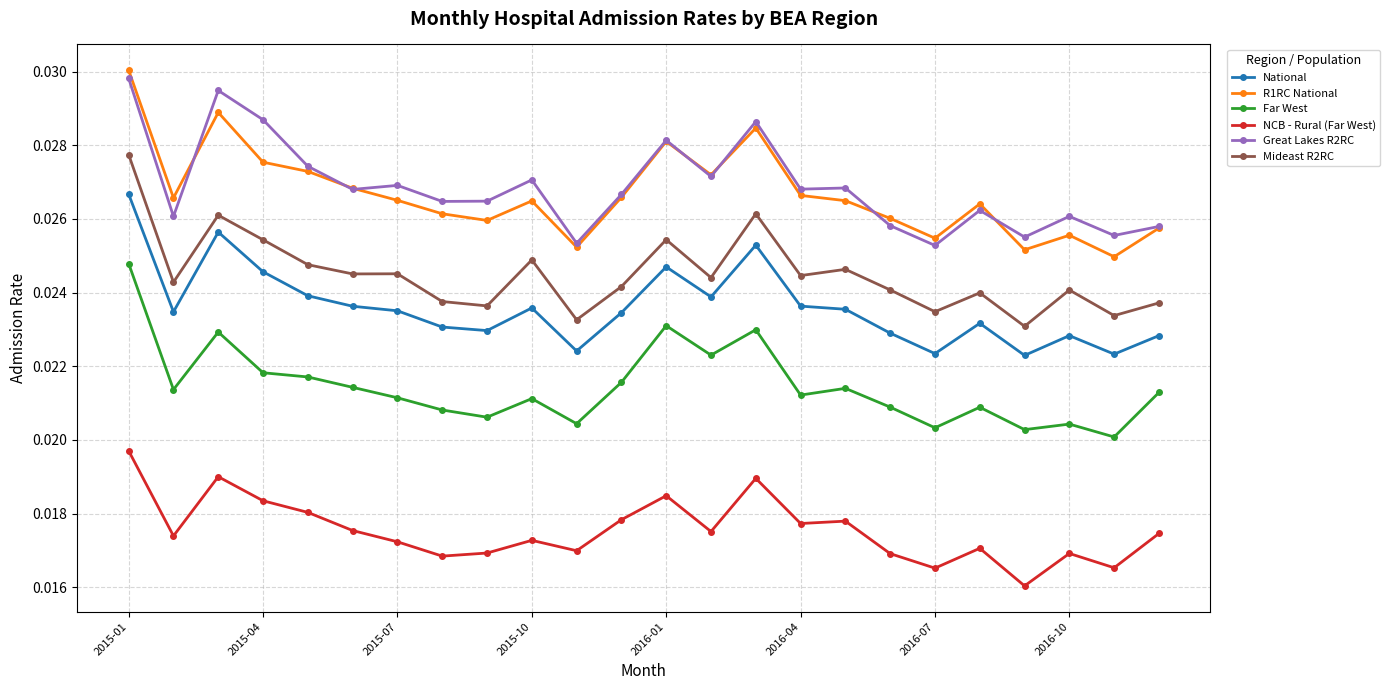

At how many categories does at least one series exceed 0?

24